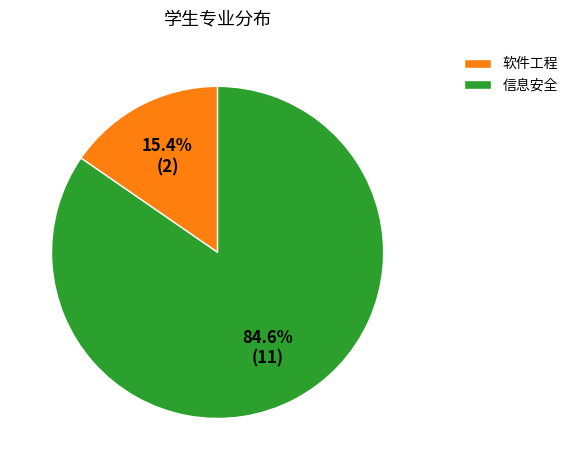

What is the smallest slice in the pie chart?

软件工程